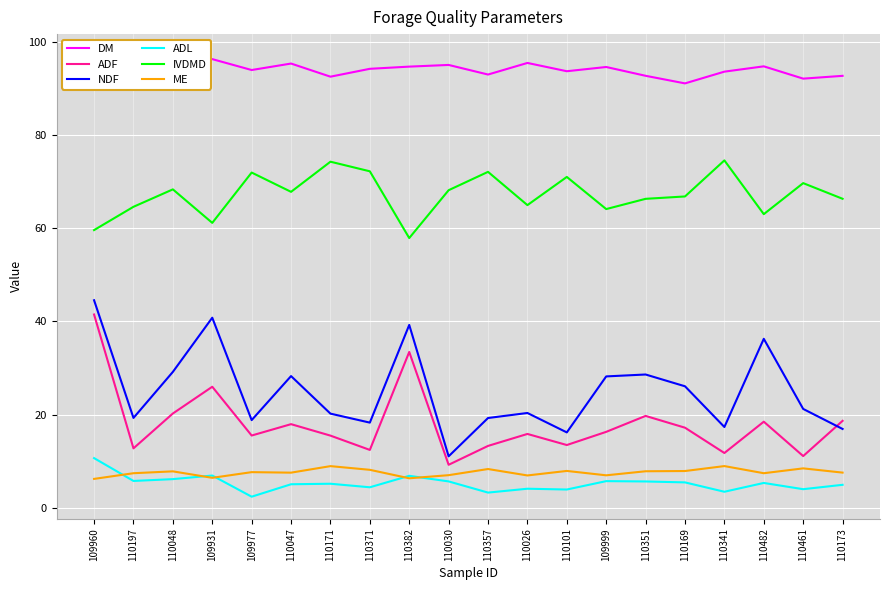

Which category has the lowest value across all series?

109977